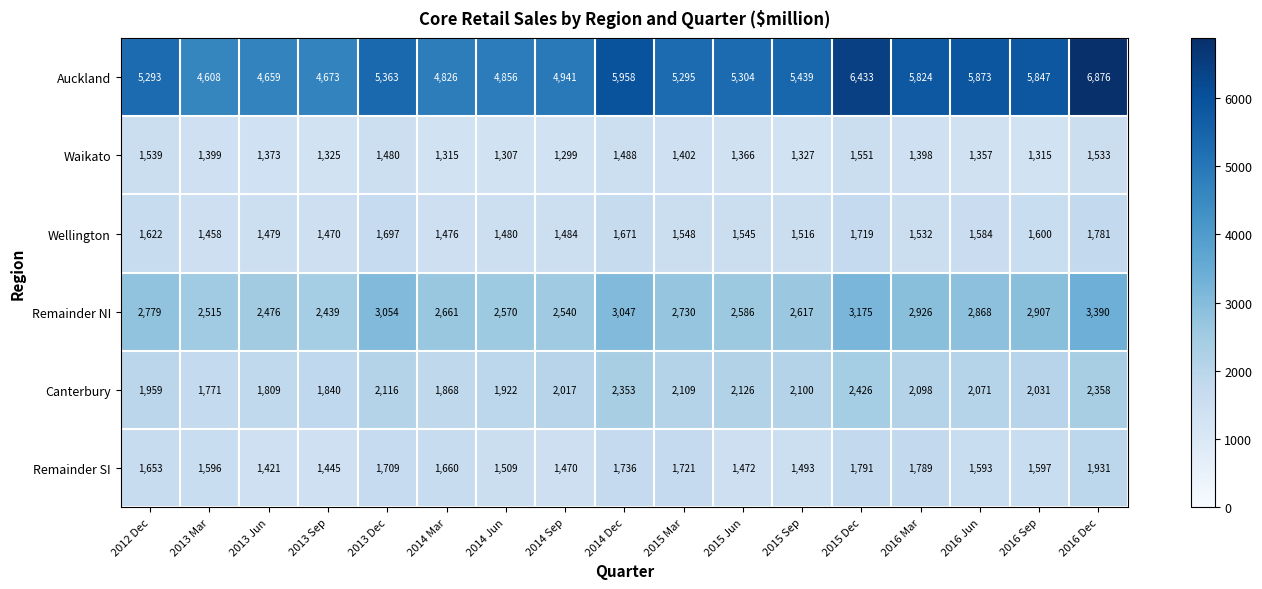

At which category is the sum across all series the highest?

2016 Dec